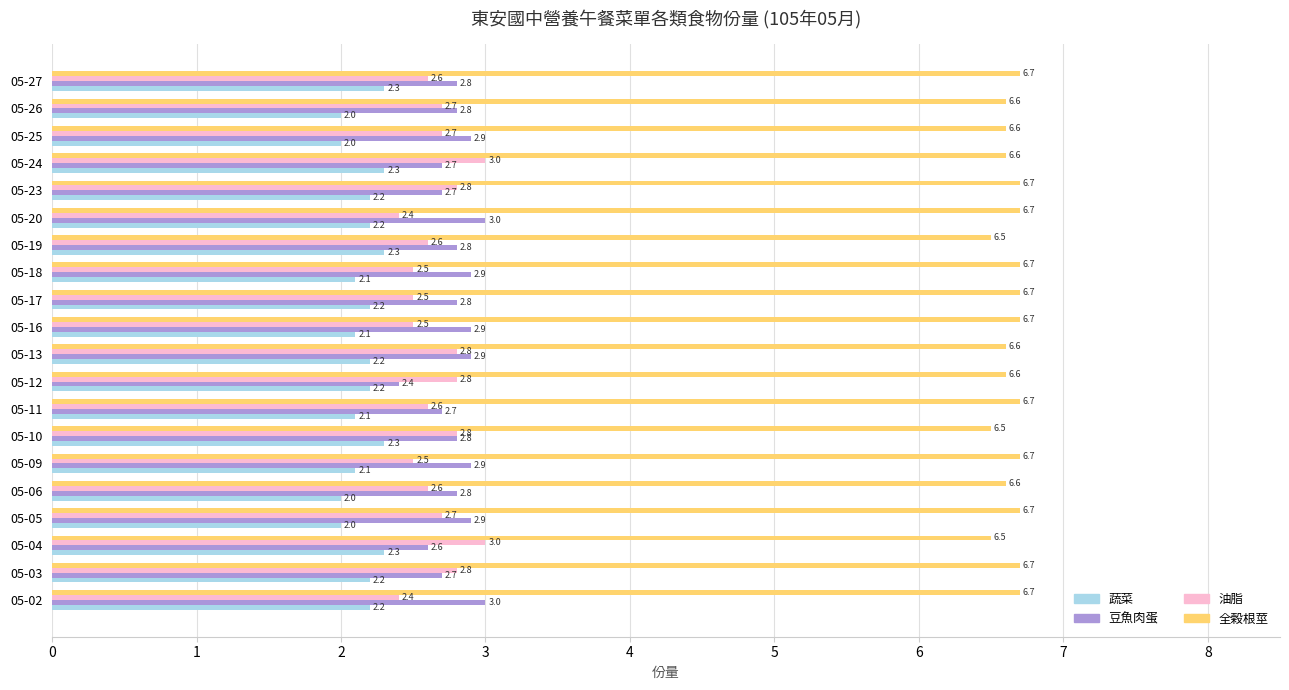

How many 蔬菜 values are between 2 and 3?

20